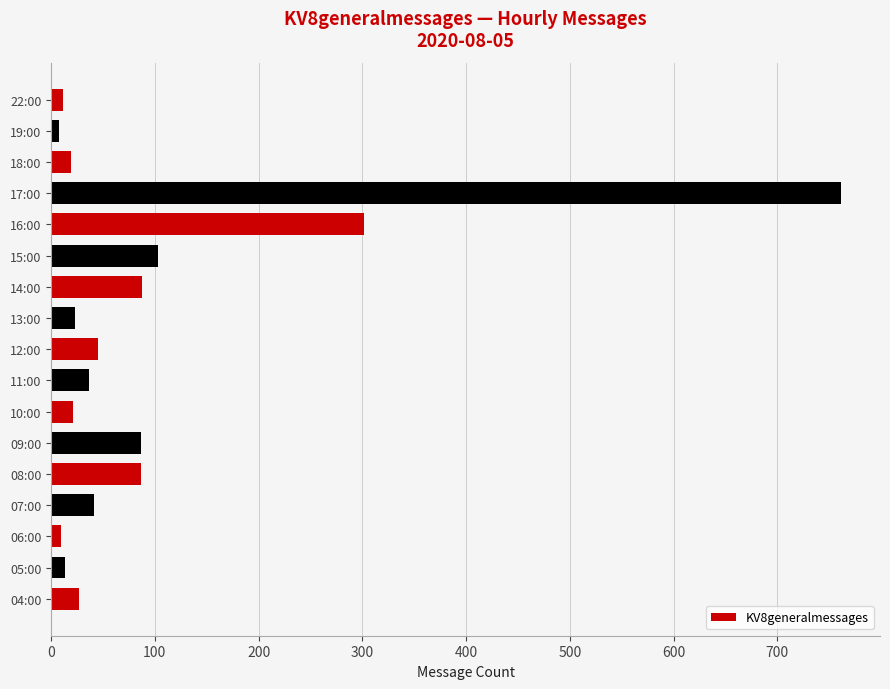

The chart shows a value of 10 at 06:00. True or false?

True